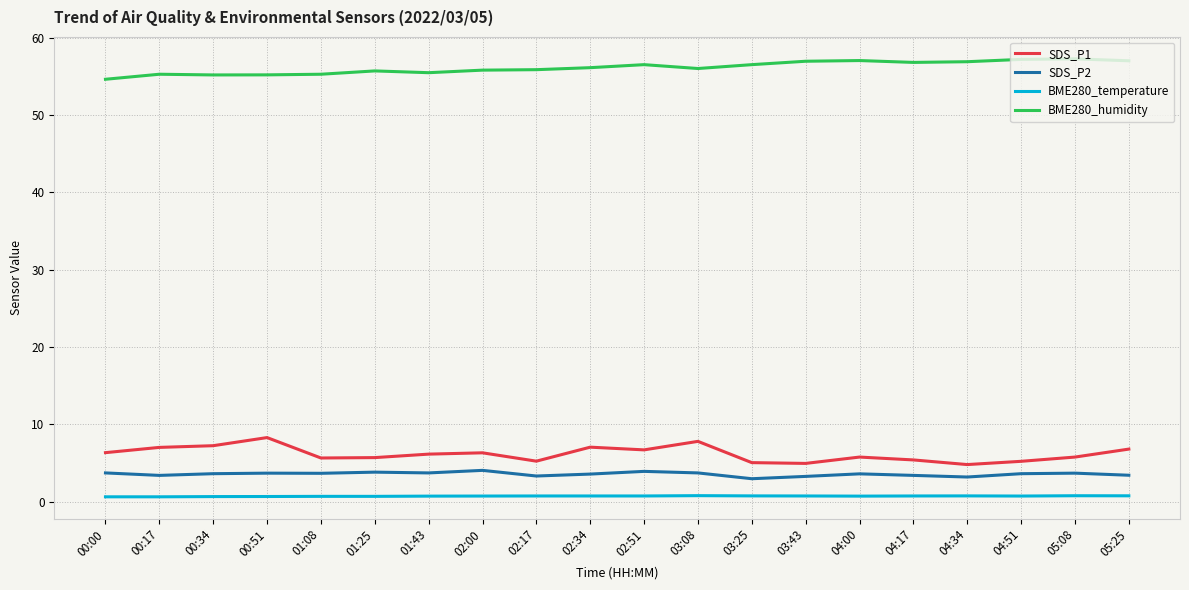

The SDS_P1 series shows 3.3 at 01:43. True or false?

False